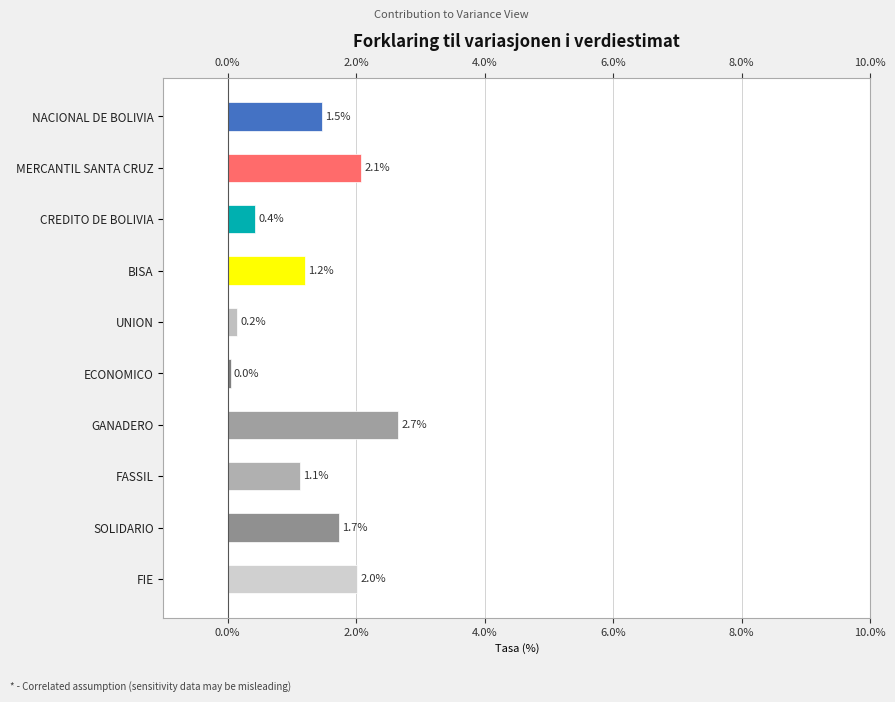

What is the ratio of the value at SOLIDARIO to the value at MERCANTIL SANTA CRUZ?

0.8